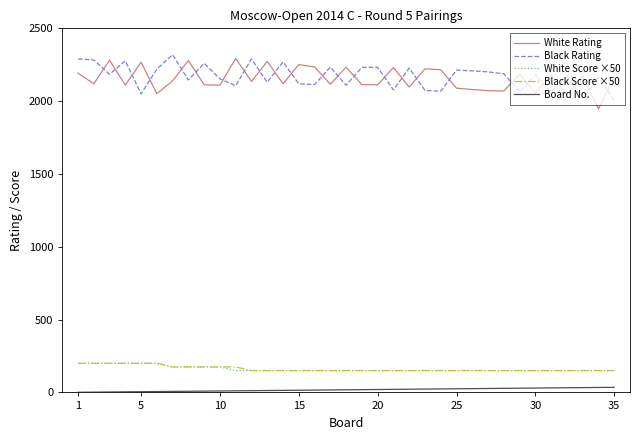

What is the greatest value displayed?

2319